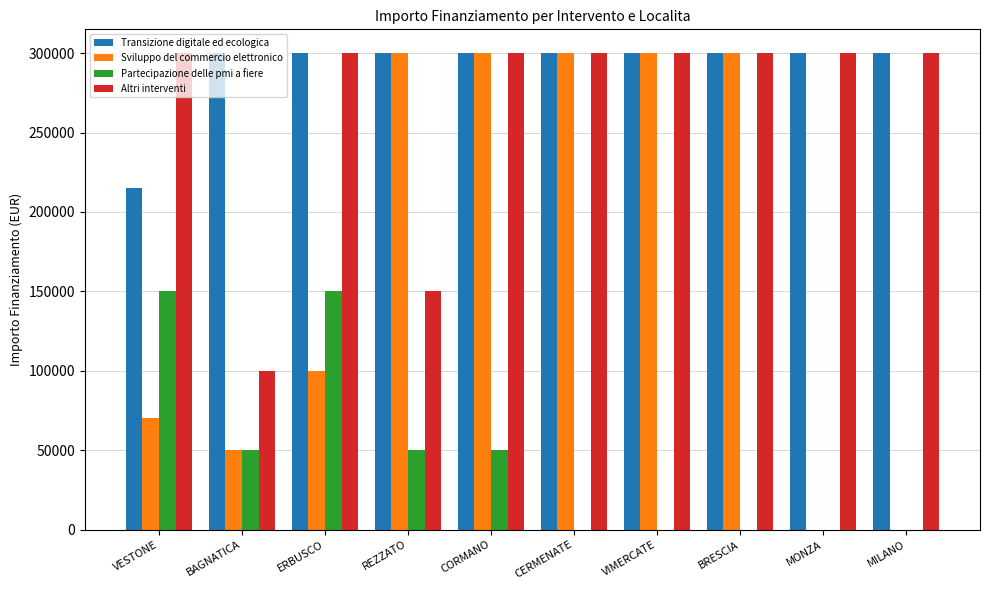

What are all the series names shown in the legend?

Transizione digitale ed ecologica, Sviluppo del commercio elettronico, Partecipazione delle pmi a fiere, Altri interventi